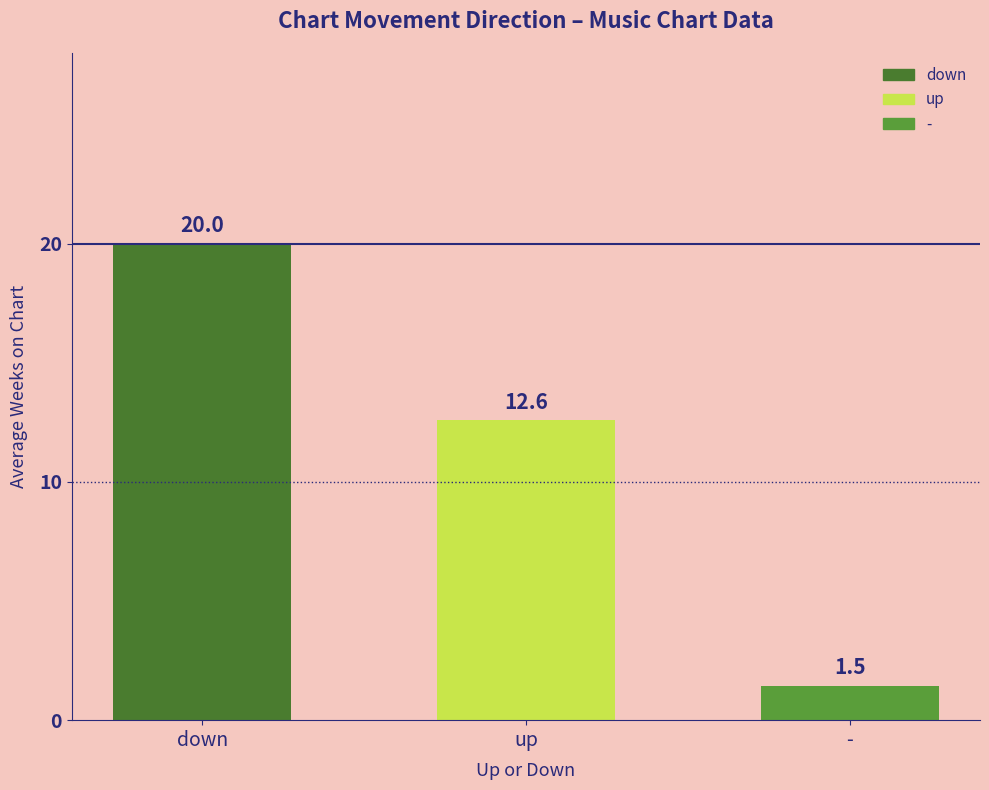

The chart shows a value of 17.0 at up. True or false?

False